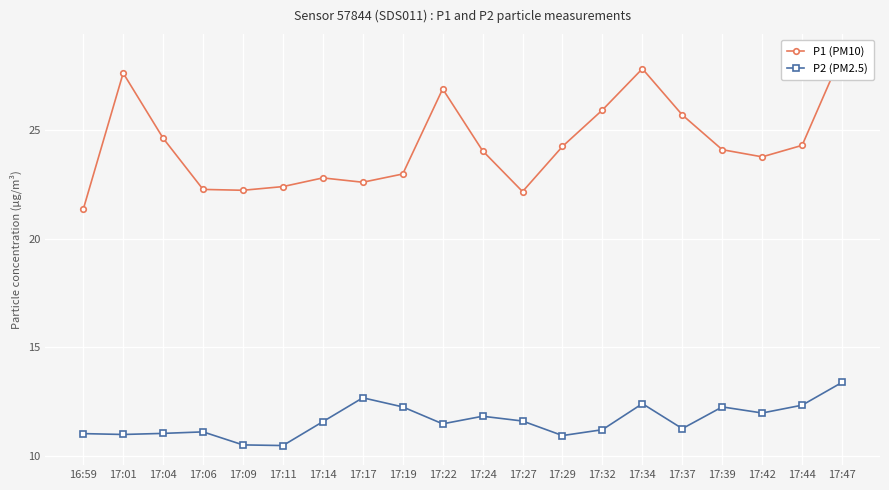

At how many categories does at least one series exceed 19?

20